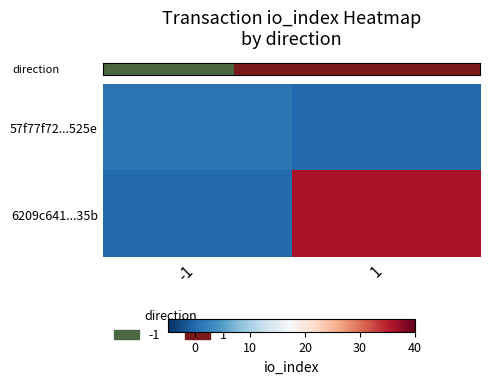

Count the number of data series in this chart.

2